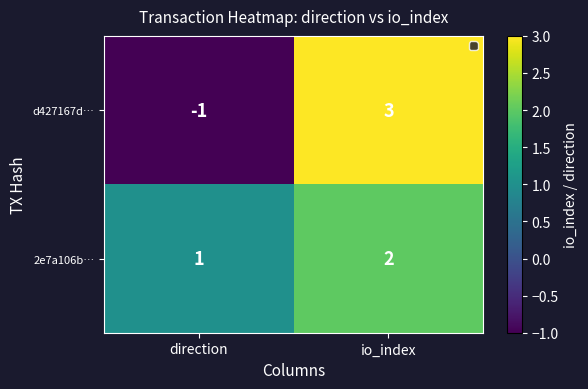

True or false: d427167d… has a value of -1 at direction.

True